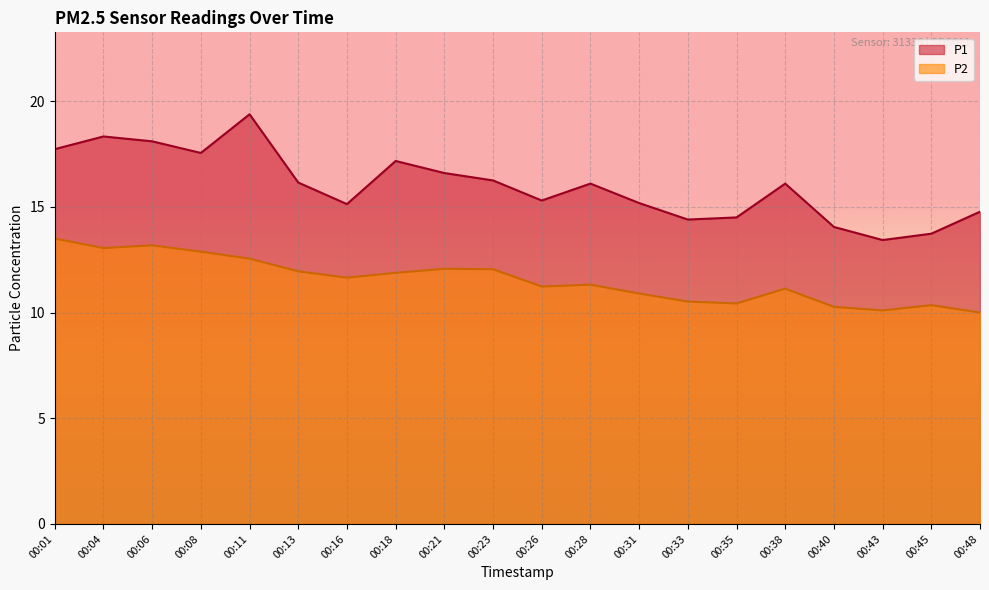

Reading right to left, transcribe all the data shown in this chart.

P1: 14.8	13.7	13.4	14.1	16.1	14.5	14.4	15.2	16.1	15.3	16.2	16.6	17.2	15.1	16.1	19.4	17.6	18.1	18.3	17.7
P2: 10.0	10.3	10.1	10.3	11.1	10.4	10.5	10.9	11.3	11.2	12.1	12.1	11.9	11.7	11.9	12.6	12.9	13.2	13.1	13.5